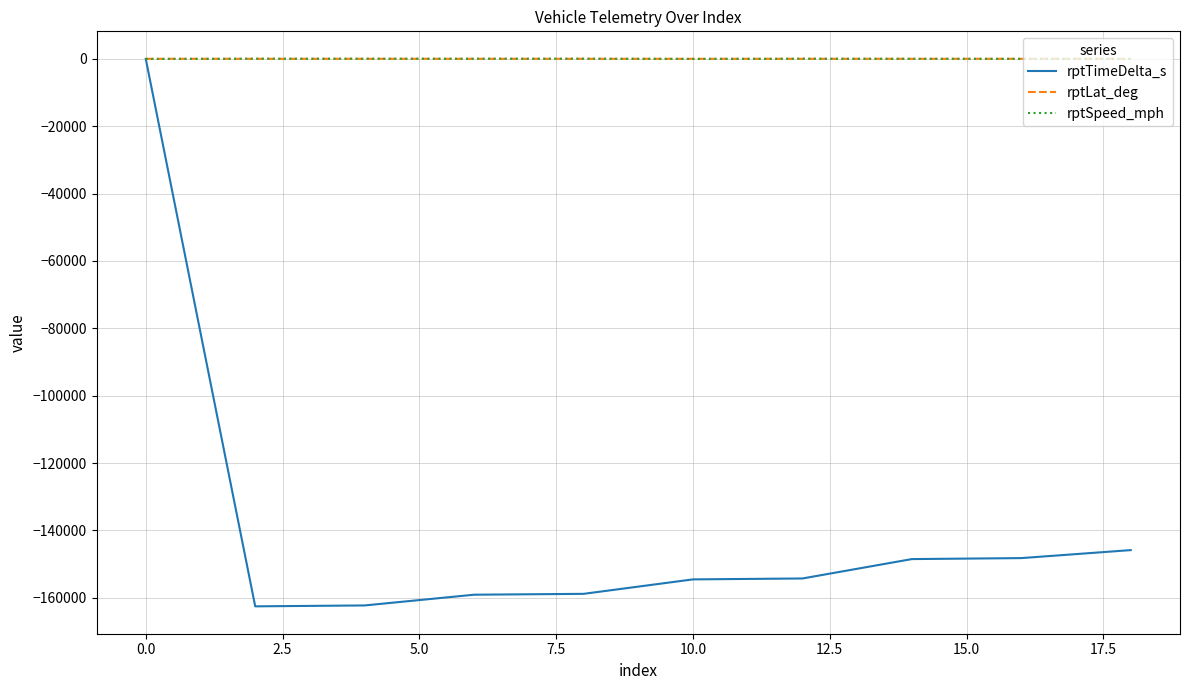

What are all the series names shown in the legend?

rptTimeDelta_s, rptLat_deg, rptSpeed_mph